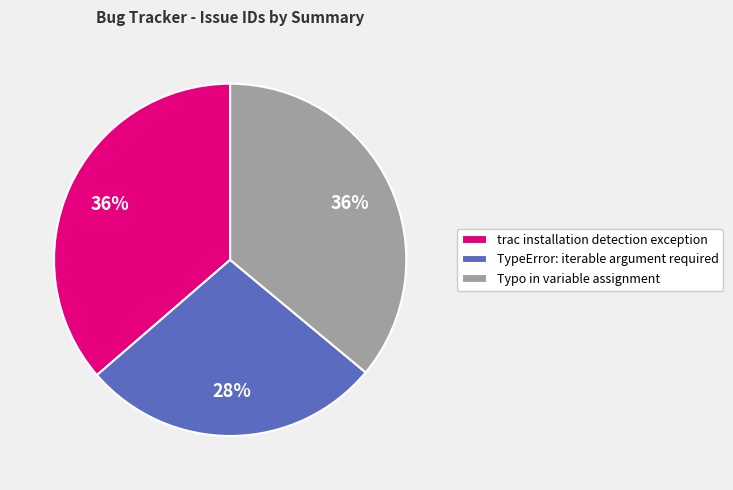

Is it true that trac installation detection exception is 41% of the pie?

False